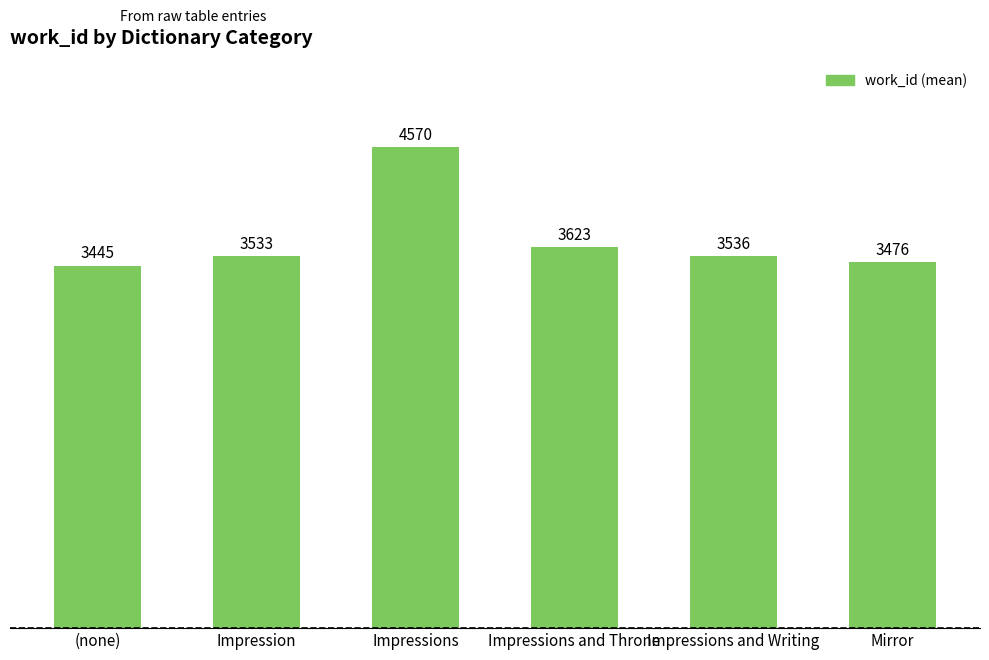

What is the difference between the values at (none) and Impression?

88.0